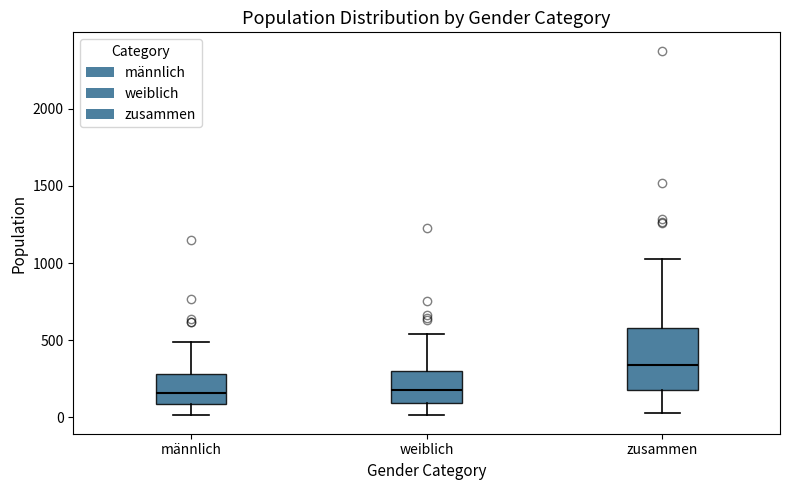

Where does the upper whisker of the box for zusammen end on the y-axis? The values are not printed on the chart, so give them approximately, as read against the axis.

1050